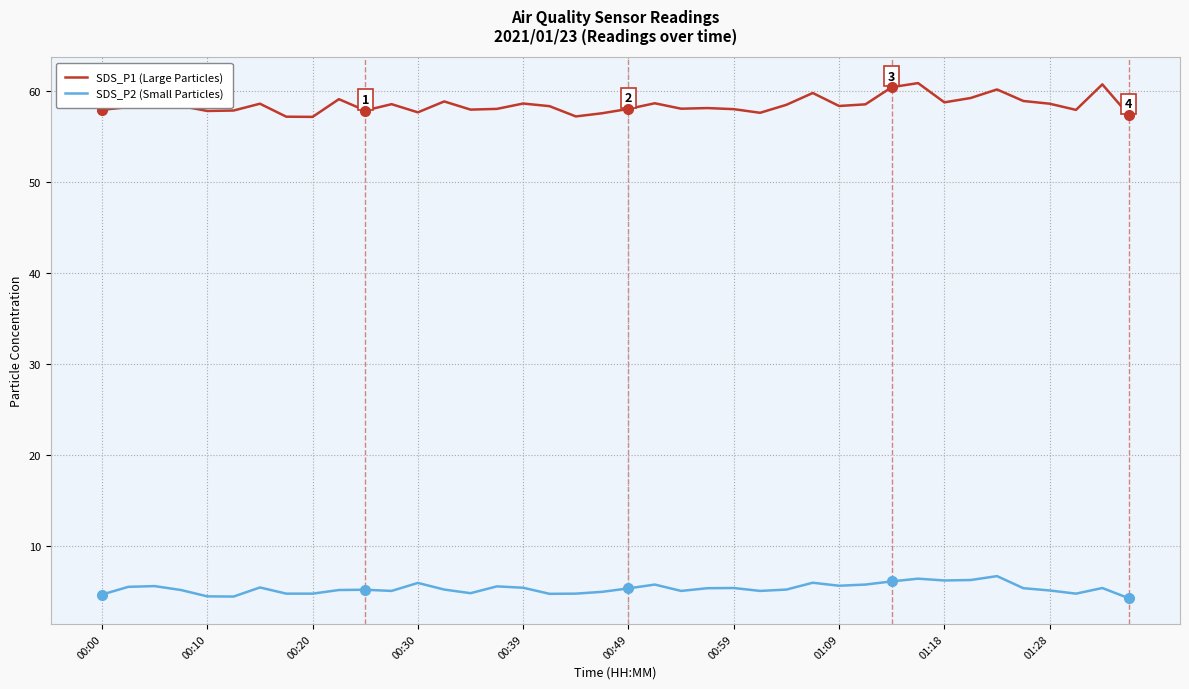

True or false: SDS_P2 (Small Particles) and SDS_P1 (Large Particles) intersect in this chart.

False